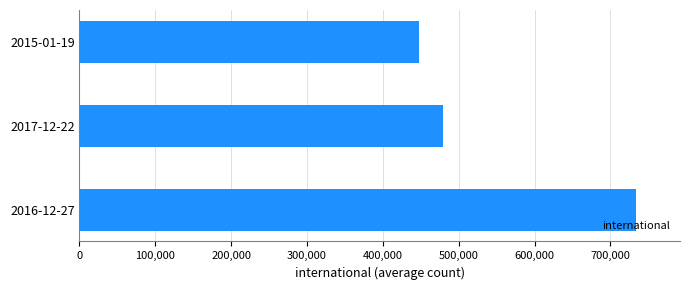

What is the approximate value at 2015-01-19, to the nearest 10?

447930